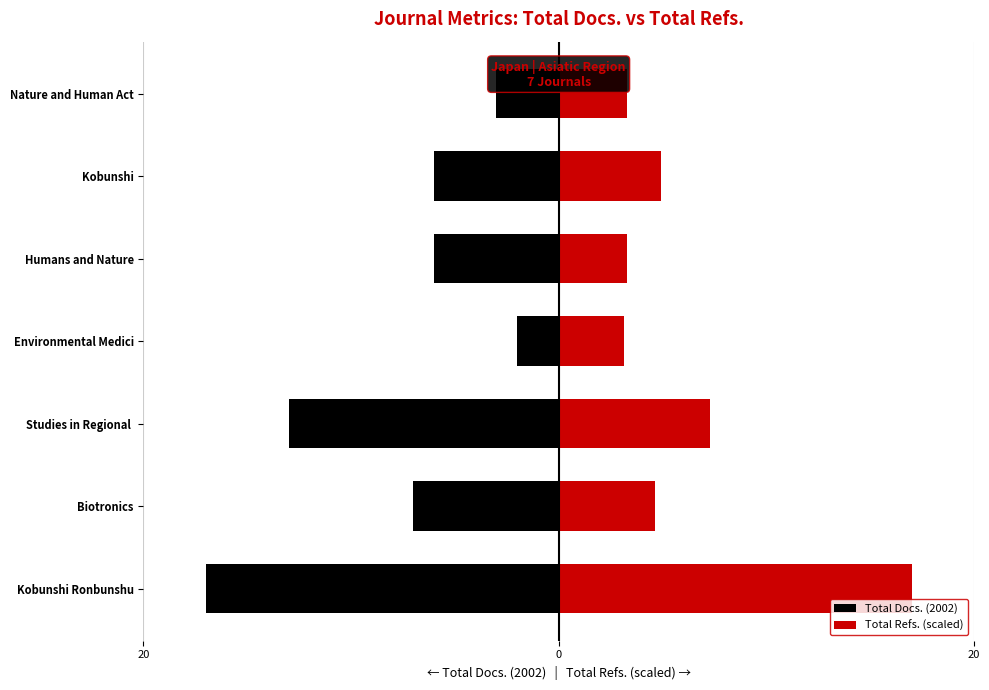

Is it true that Total Refs. (scaled) equals 4.6 at Biotronics?

True